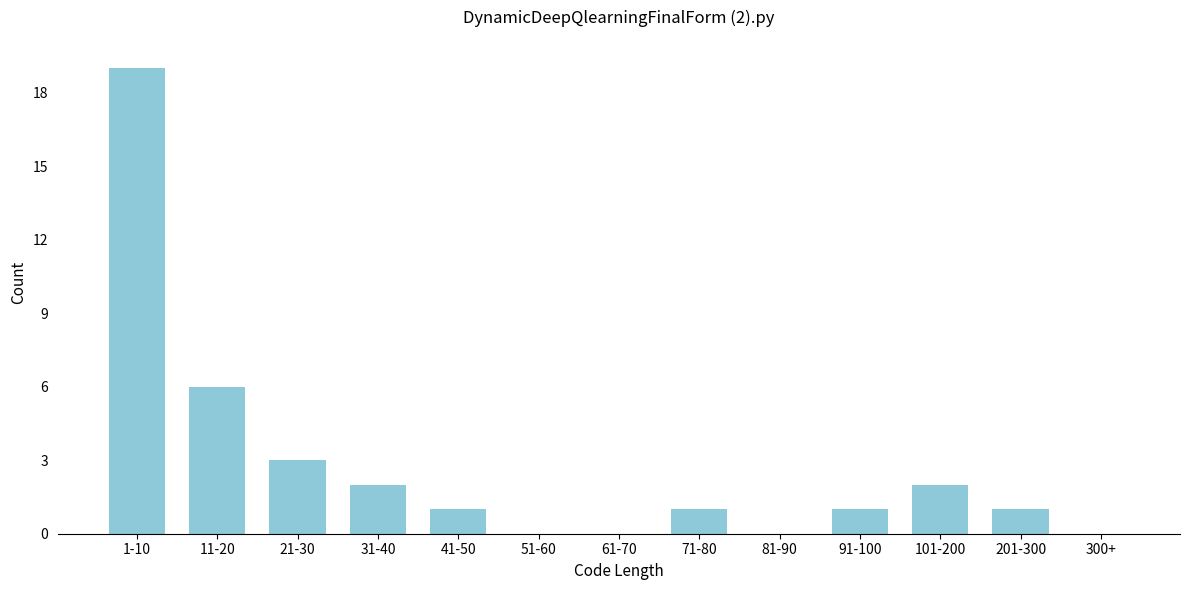

Reading left to right, what are all the values shown in this chart?

1-10=19	11-20=6	21-30=3	31-40=2	41-50=1	51-60=0	61-70=0	71-80=1	81-90=0	91-100=1	101-200=2	201-300=1	300+=0